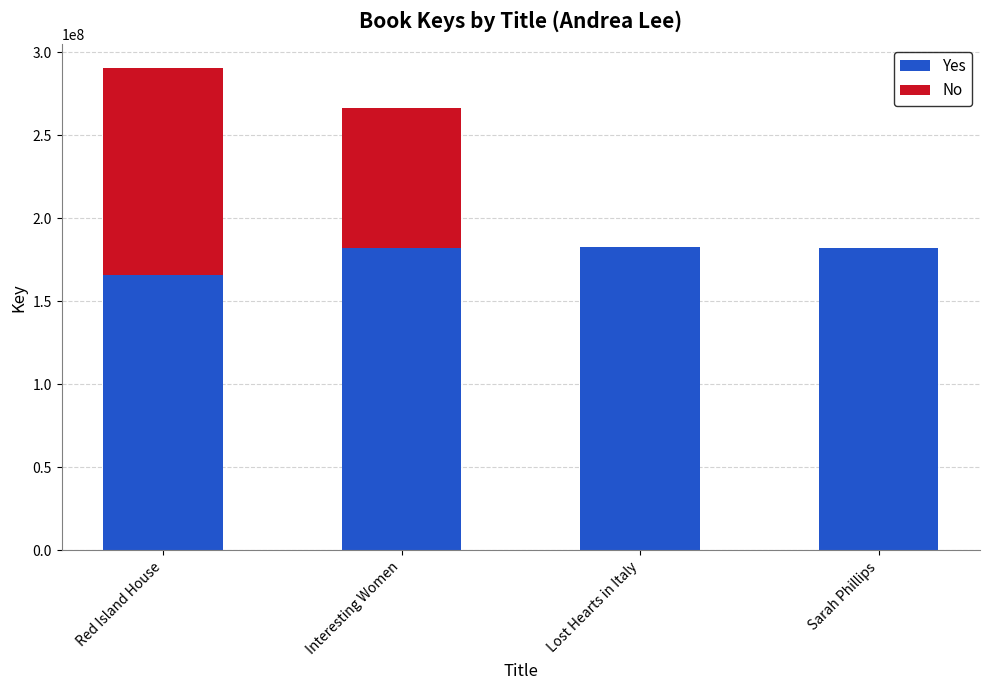

What is the total value across all series at Red Island House?

290381504